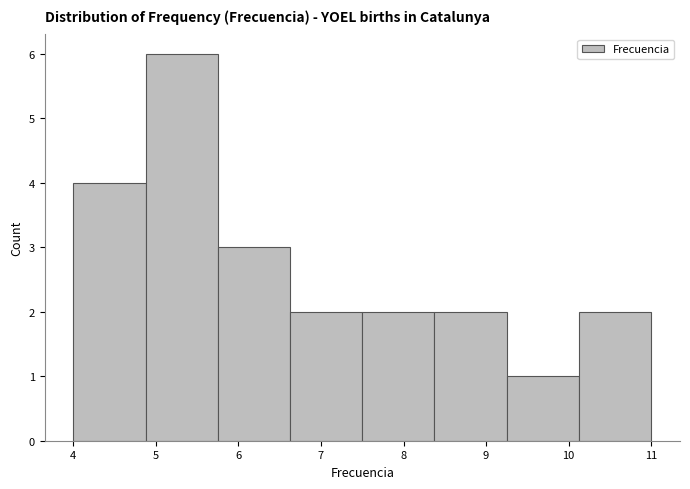

Reading left to right, list every bar in this chart as the range it spans on the x-axis followed by its height. Neither the bar edges nor the heights are printed on the chart, so give them approximately, as read against the axes.

4.0 to 4.9: 4
4.9 to 5.8: 6
5.8 to 6.6: 3
6.6 to 7.5: 2
7.5 to 8.4: 2
8.4 to 9.3: 2
9.3 to 10.1: 1
10.1 to 11.0: 2